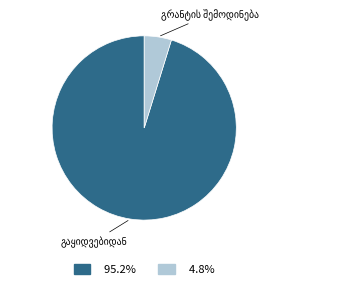

Is there a majority slice in this chart?

Yes